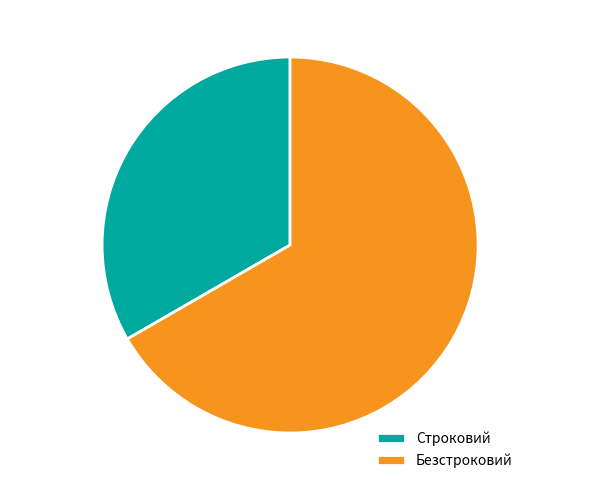

Combined, do Строковий and Безстроковий account for over 50%?

Yes